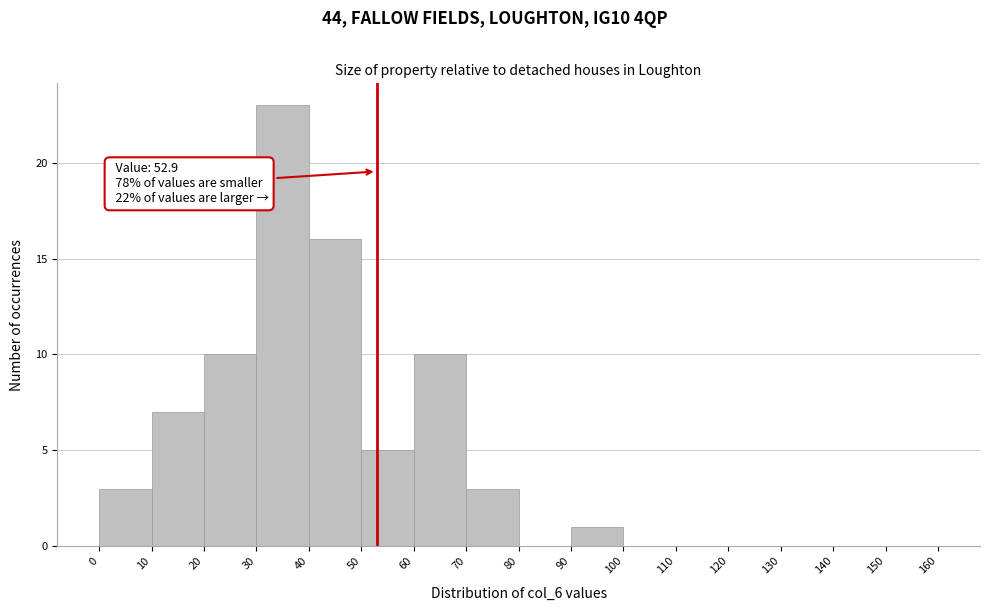

Over which range of the x-axis is the bar tallest?

30 to 40